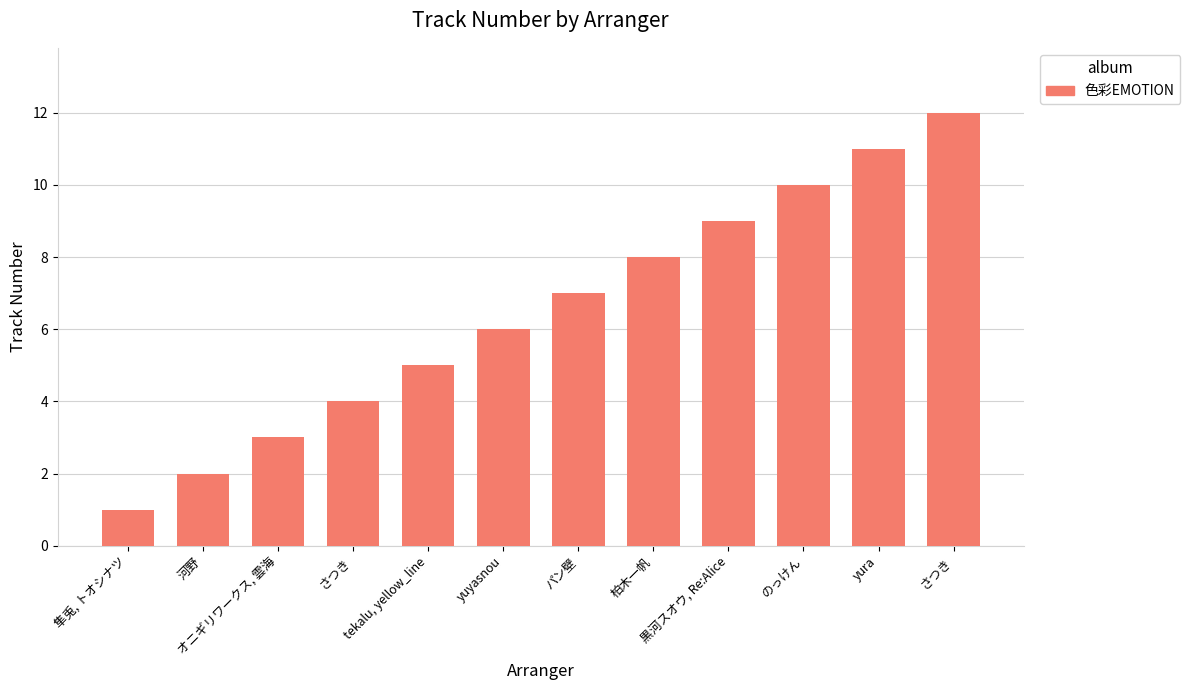

How many data points are less than 7?

6